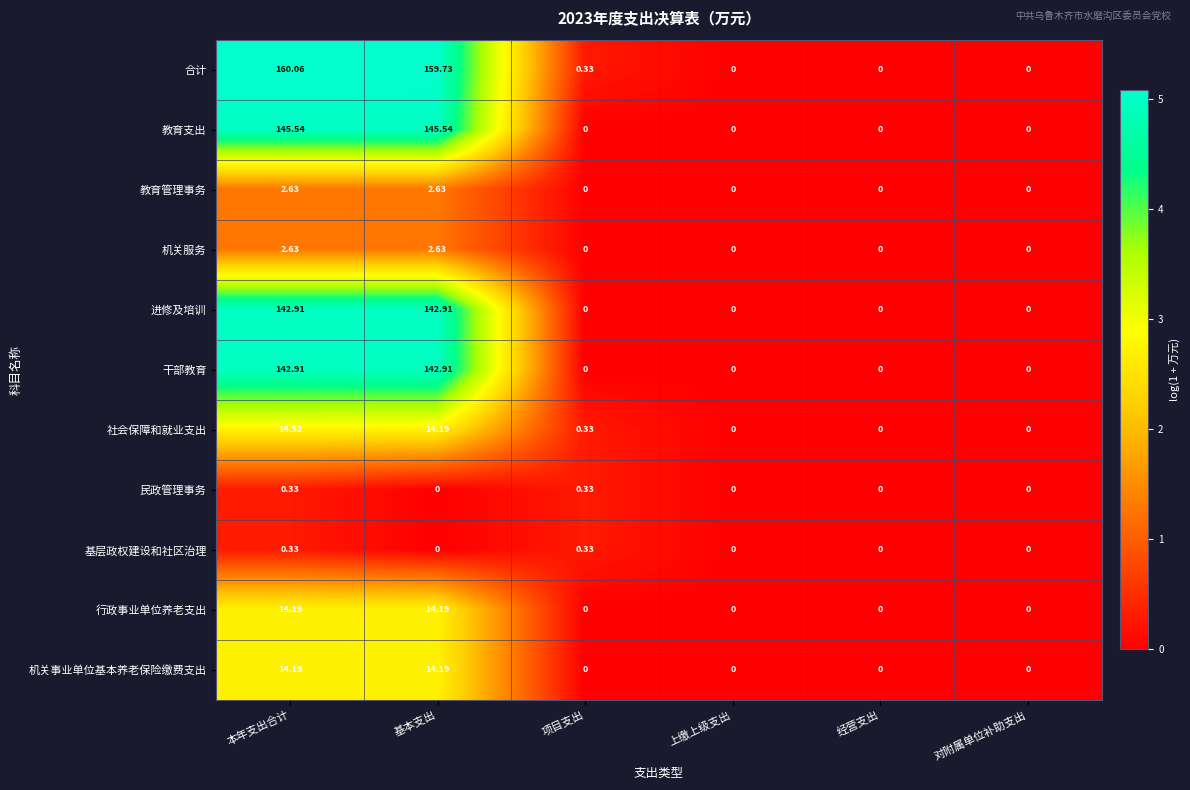

Which series has the largest range (max minus min)?

合计